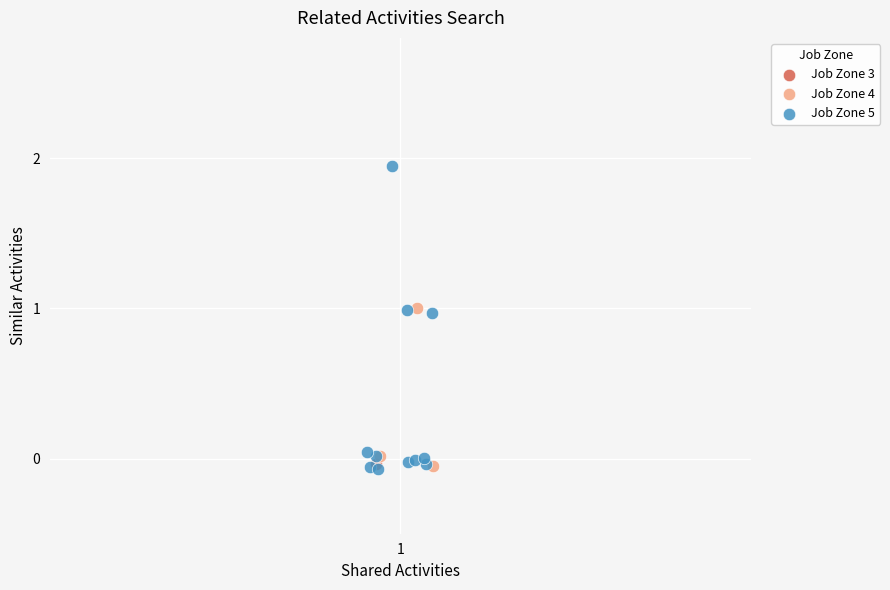

What are all the series names shown in the legend?

Job Zone 3, Job Zone 4, Job Zone 5